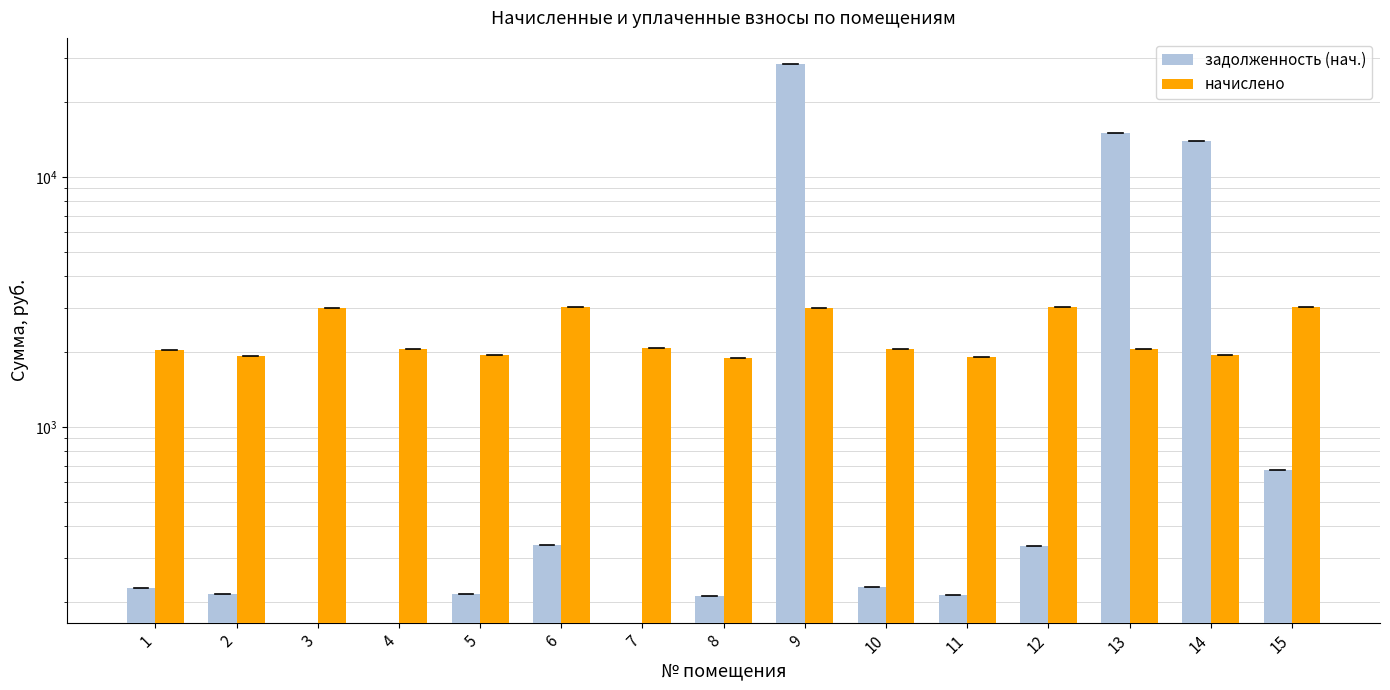

What is the sum of the начислено values at 4 and 10?

4097.4